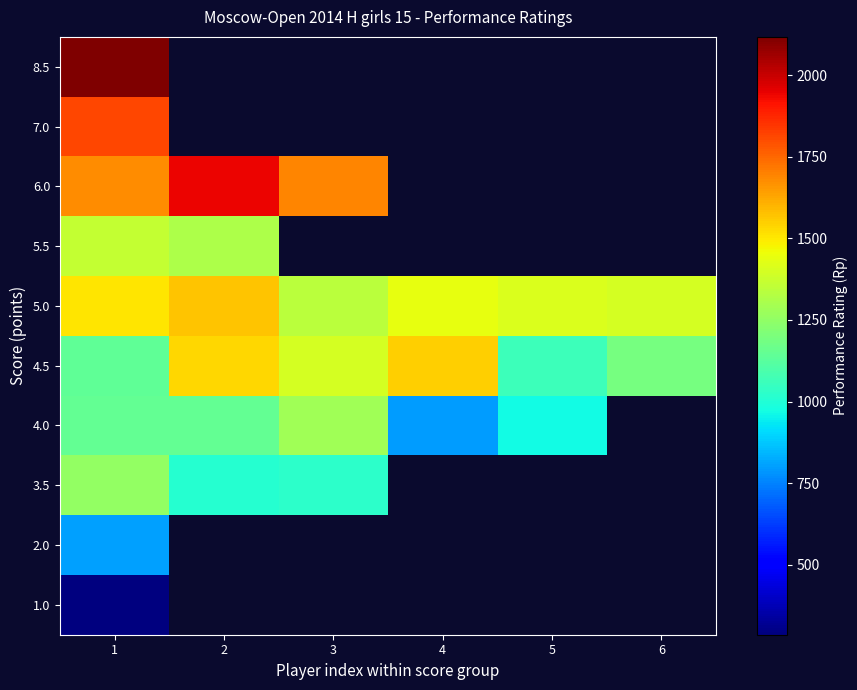

List the labels in order of row_2 value, smallest first.

1, 3, 2, 4, 5, 6